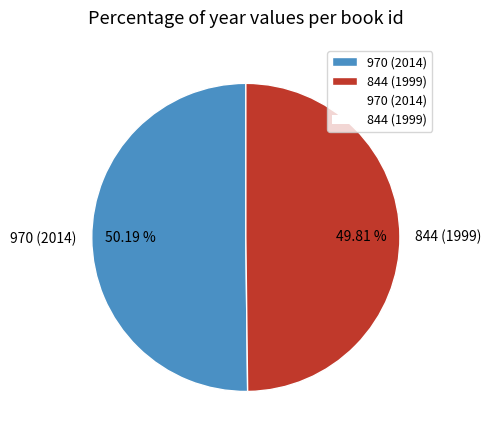

To the nearest percent, what is the average slice percentage?

50%